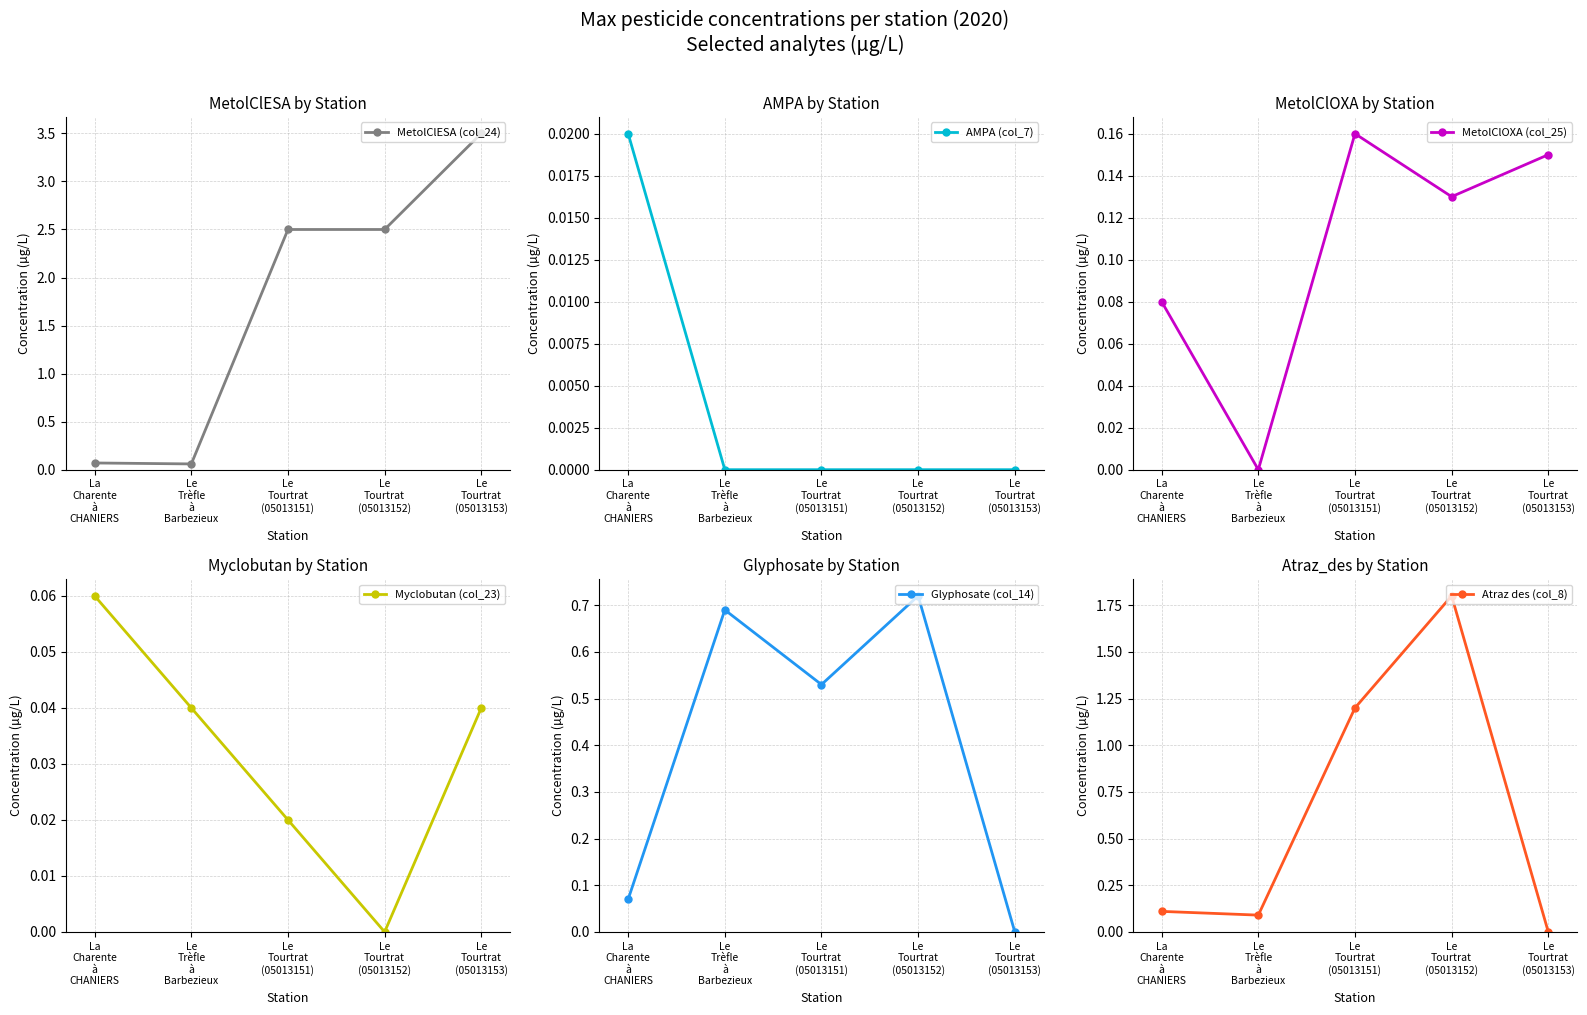

List the series in order of their peak value, lowest first.

AMPA (col_7), Myclobutan (col_23), MetolClOXA (col_25), Glyphosate (col_14), Atraz des (col_8), MetolClESA (col_24)